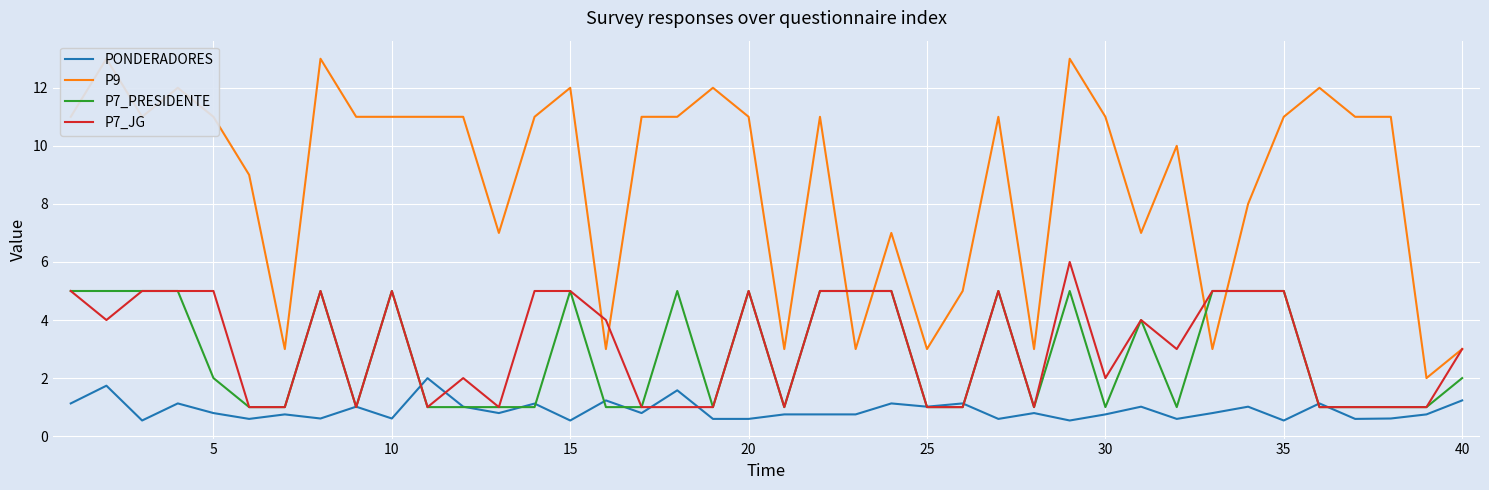

What is the highest value of the P7_JG series?

6.0